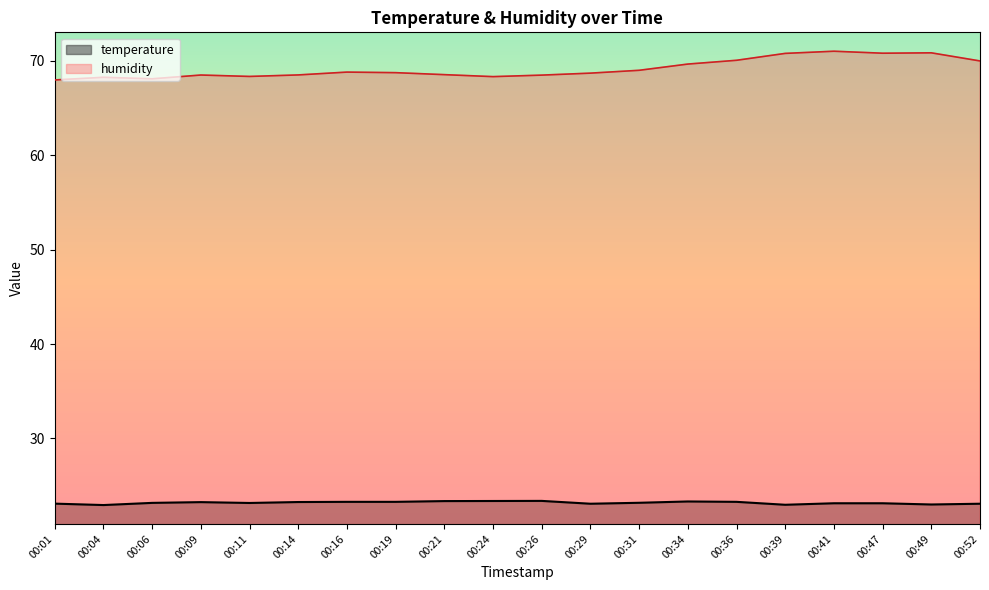

True or false: humidity has a value of 70.8 at 00:39.

True